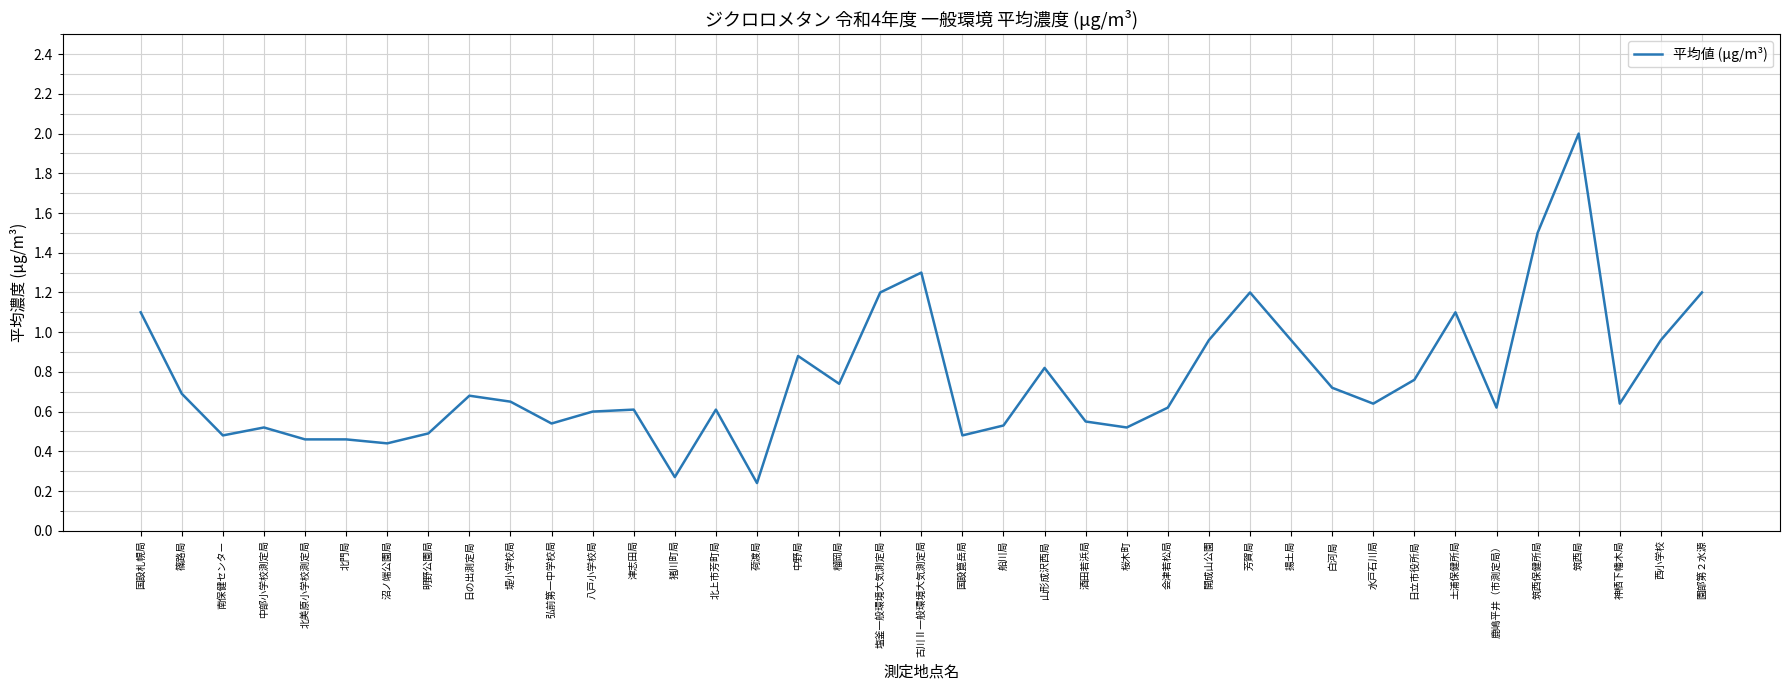

Does the chart have visible grid lines?

Yes